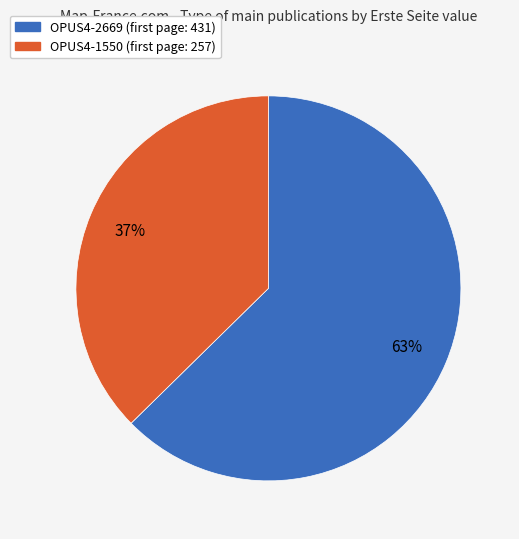

Which slice is the largest?

OPUS4-2669